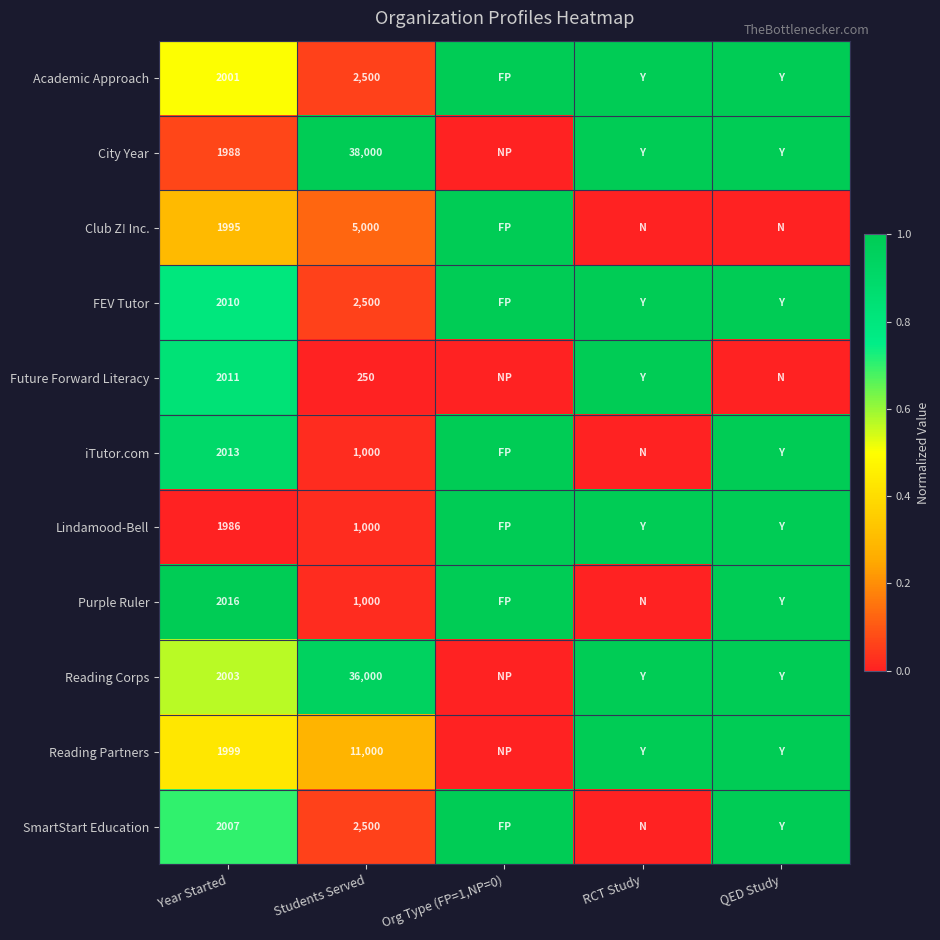

The value of SmartStart Education at Year Started is 2007. True or false?

True